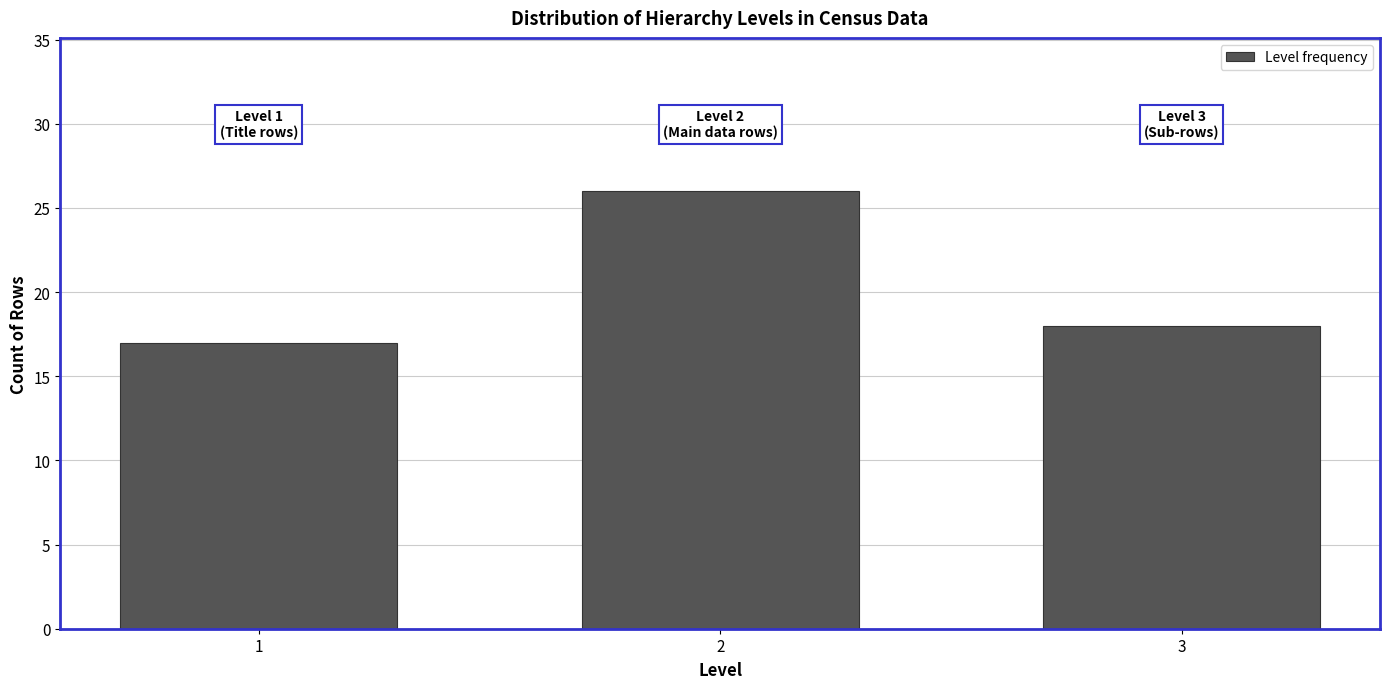

Reading right to left, what are all the values shown in this chart?

18	26	17